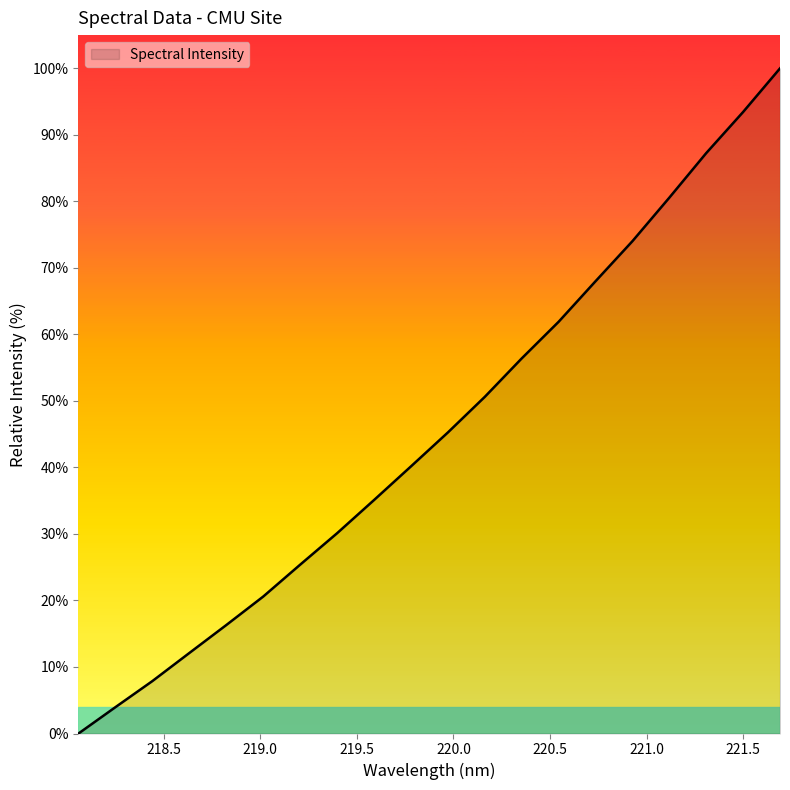

What is the greatest value displayed?

100.0